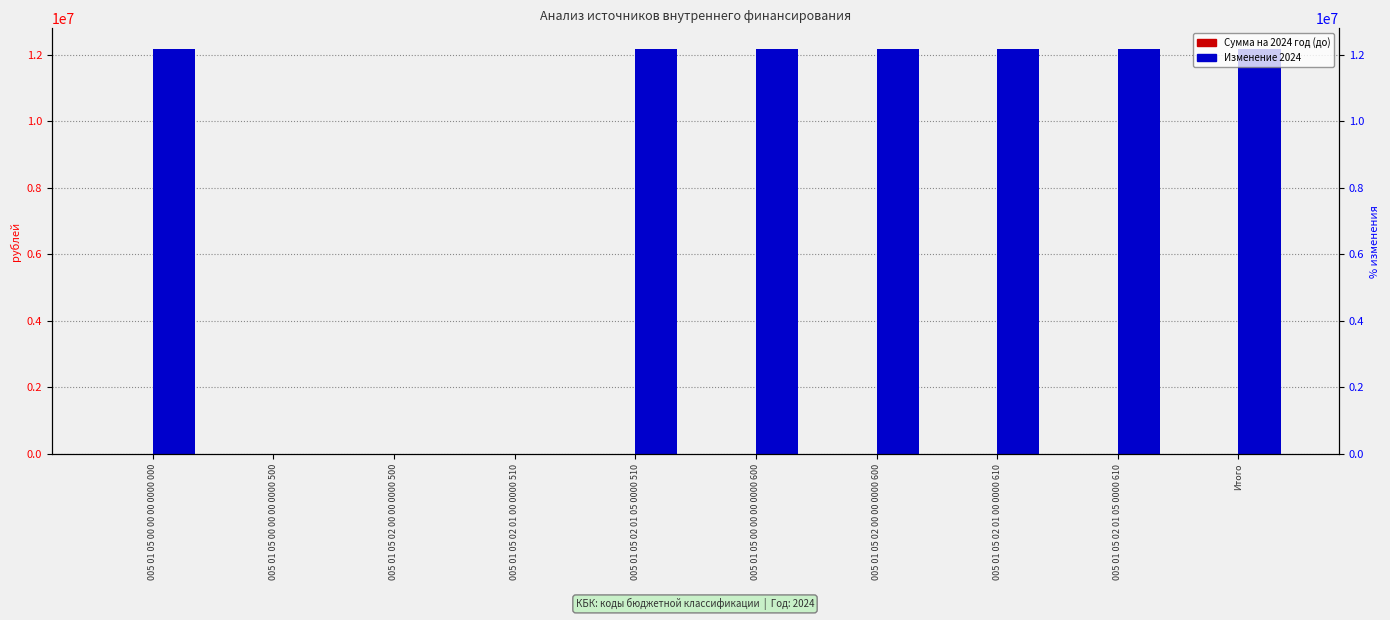

What is the label of the 3rd bar from the right?

005 01 05 02 01 00 0000 610